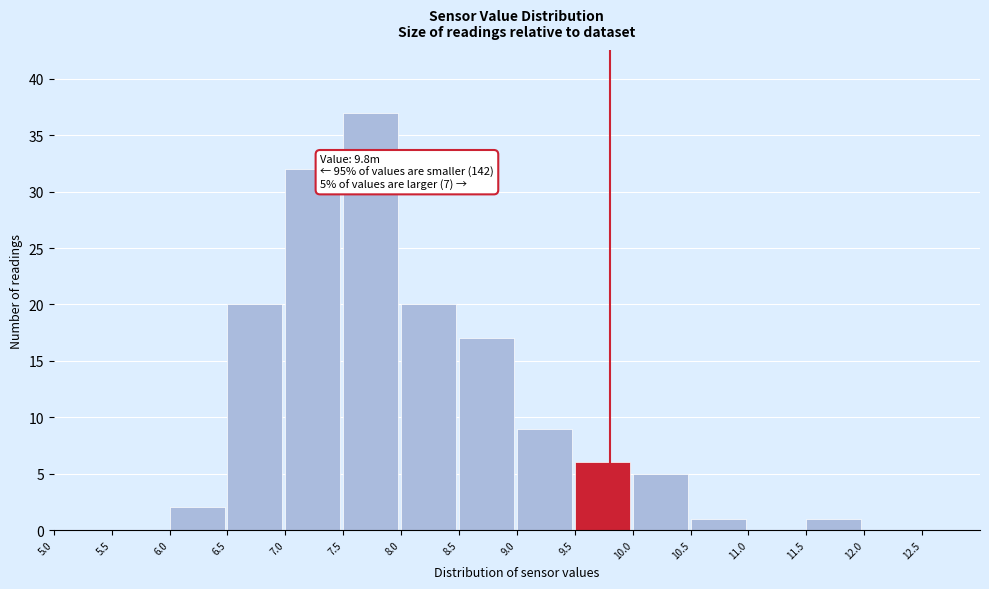

Which range on the x-axis has the tallest bar?

7.5 to 8.0